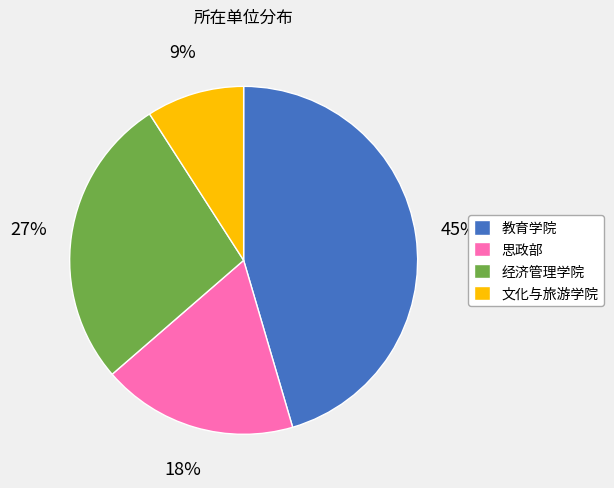

To the nearest percent, what is the difference between the 经济管理学院 and 文化与旅游学院 slice percentages?

18%